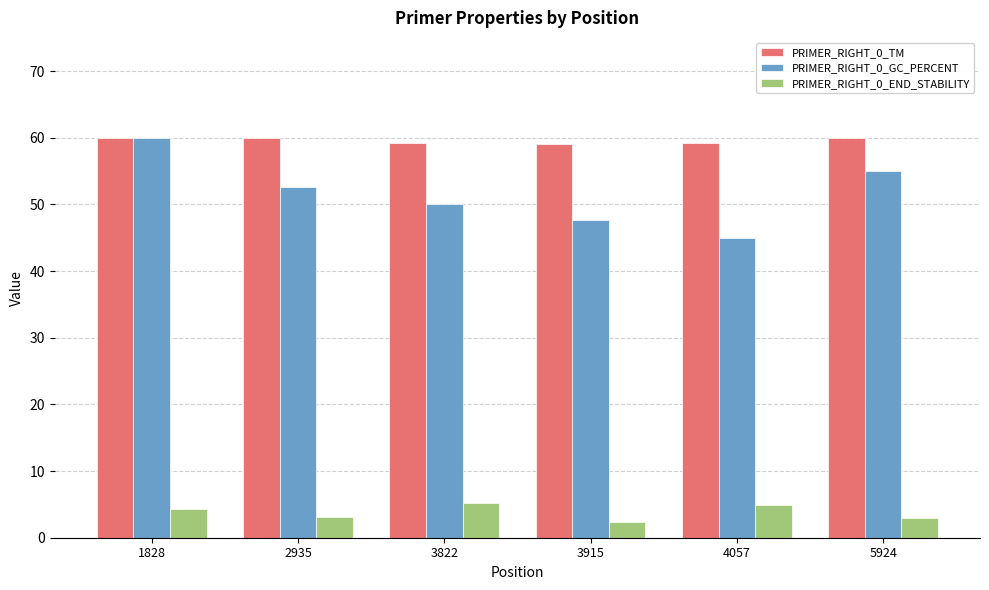

The PRIMER_RIGHT_0_TM series shows 59.0 at 3915. True or false?

True